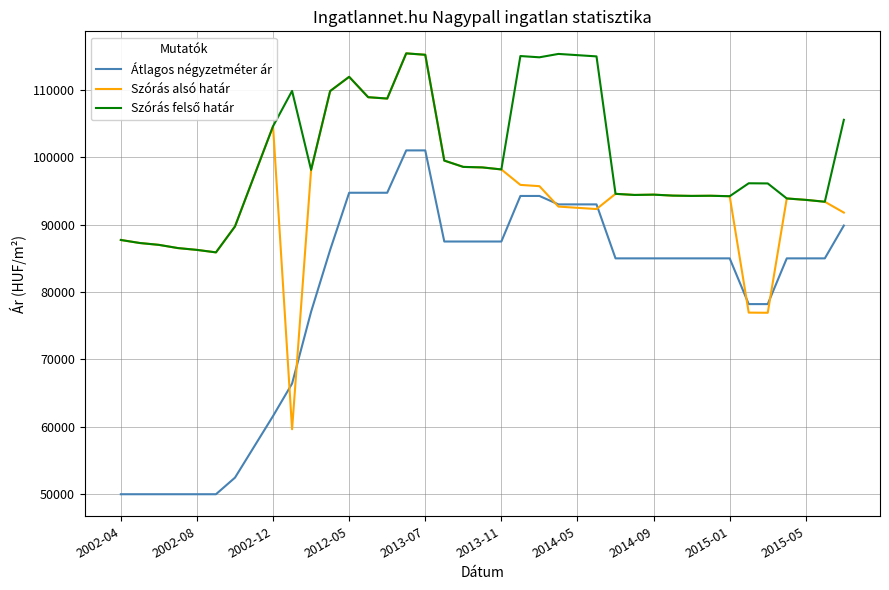

What is the smallest value displayed?

50000